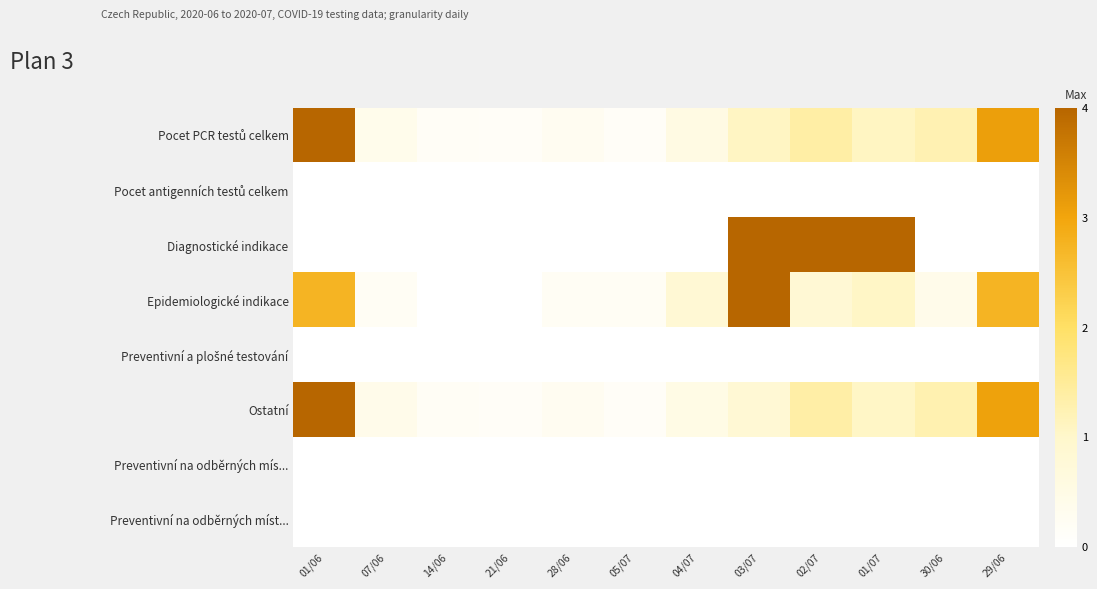

Which series has the largest range (max minus min)?

Diagnostické indikace